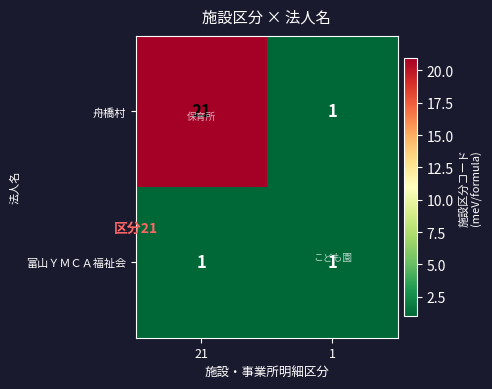

What is the sum of the 舟橋村 values at 1 and 21?

22